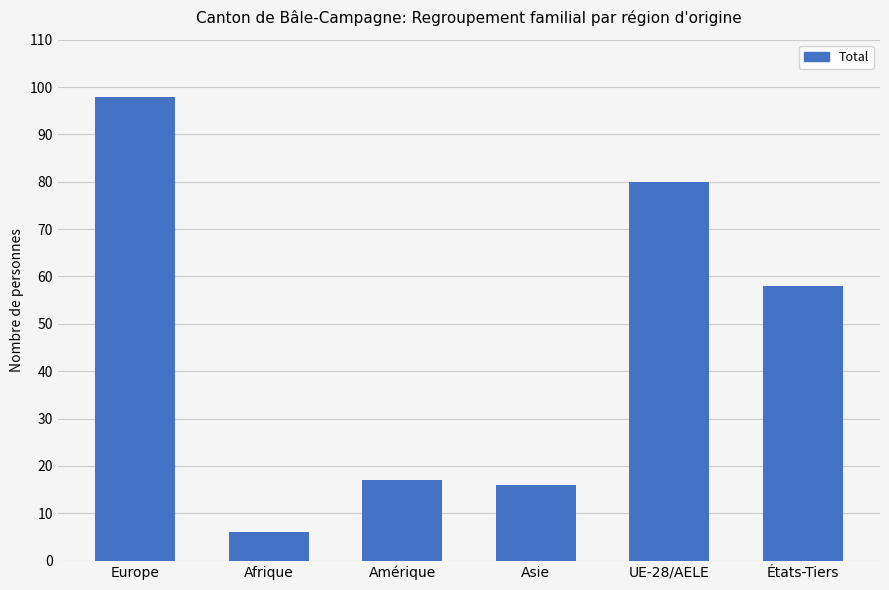

What position from the left is Amérique?

3